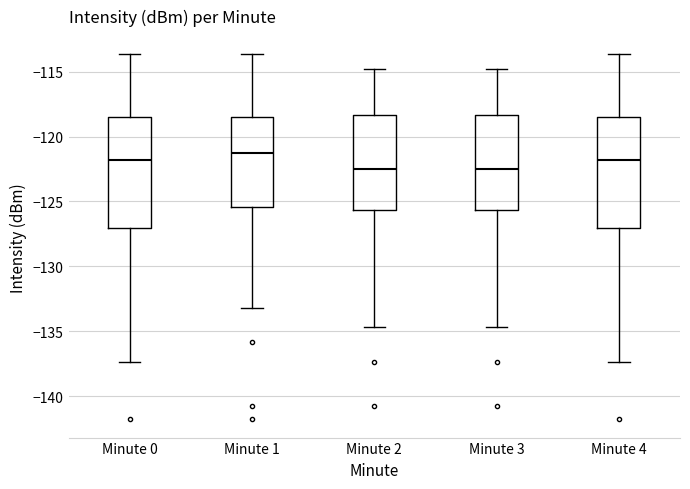

Reading left to right, read every box against the y-axis: the position of its median line, the range the box covers, and the ends of its whiskers. The values are not printed on the chart, so give them approximately, as read against the axis.

Minute 0: median -122.0, box -127.0 to -118.5, whiskers -137.5 to -113.5
Minute 1: median -121.5, box -125.5 to -118.5, whiskers -133.0 to -113.5
Minute 2: median -122.5, box -125.5 to -118.5, whiskers -134.5 to -115.0
Minute 3: median -122.5, box -125.5 to -118.5, whiskers -134.5 to -115.0
Minute 4: median -122.0, box -127.0 to -118.5, whiskers -137.5 to -113.5